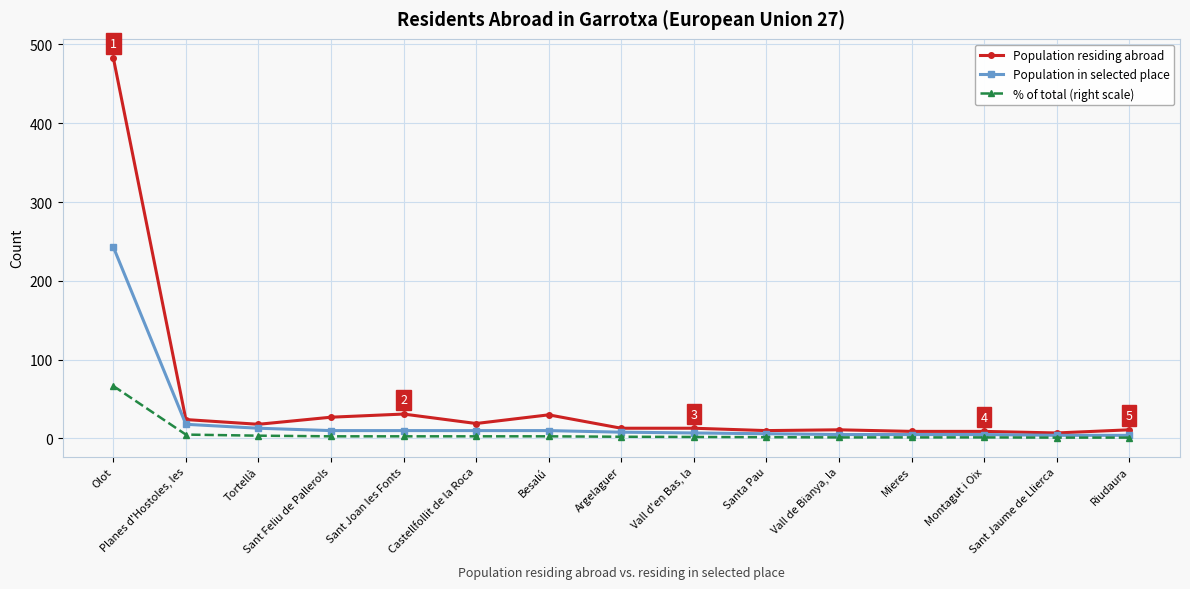

Which series has the widest spread of values?

Population residing abroad